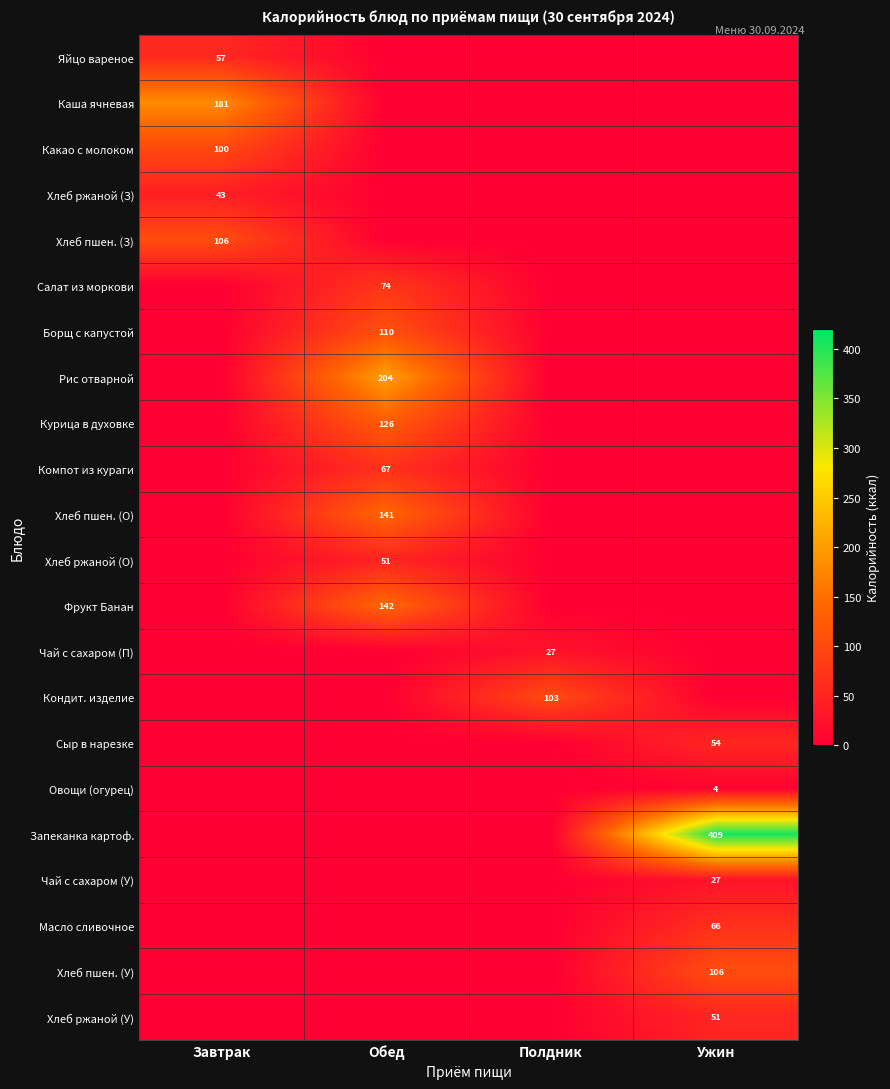

What is the total value across all series at Ужин?

716.2